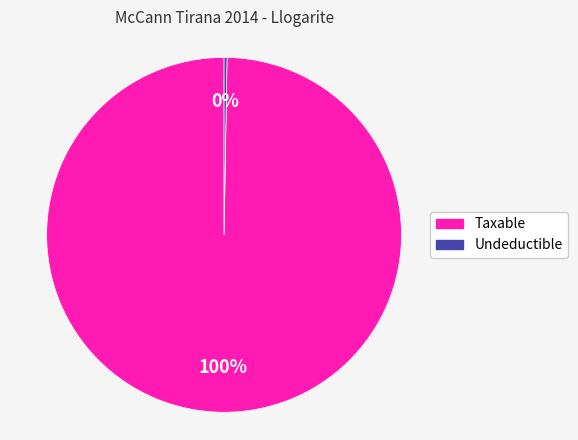

To the nearest percent, what is the average slice percentage?

50%